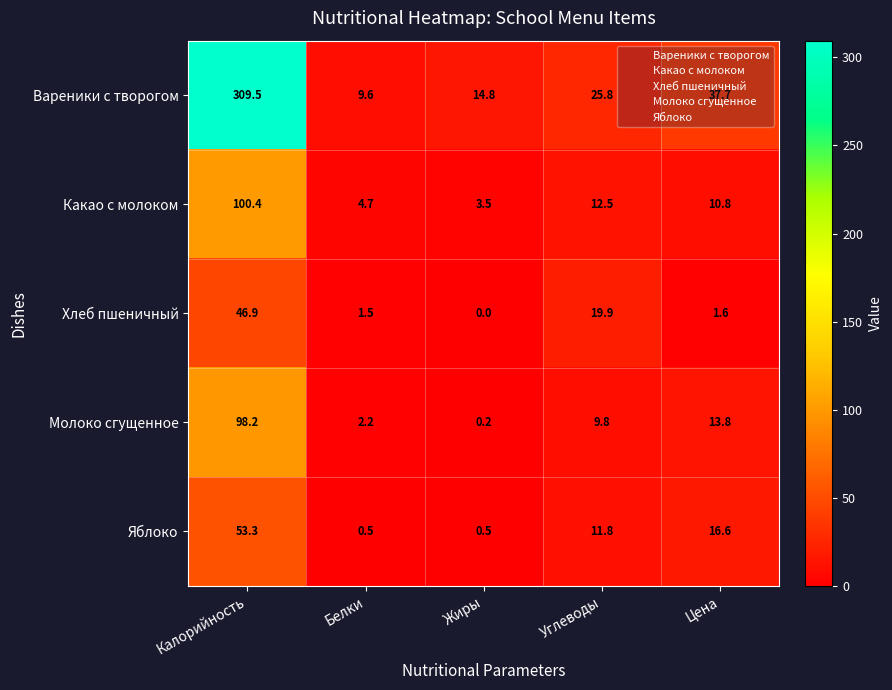

Which series has the largest total across all categories?

Вареники с творогом